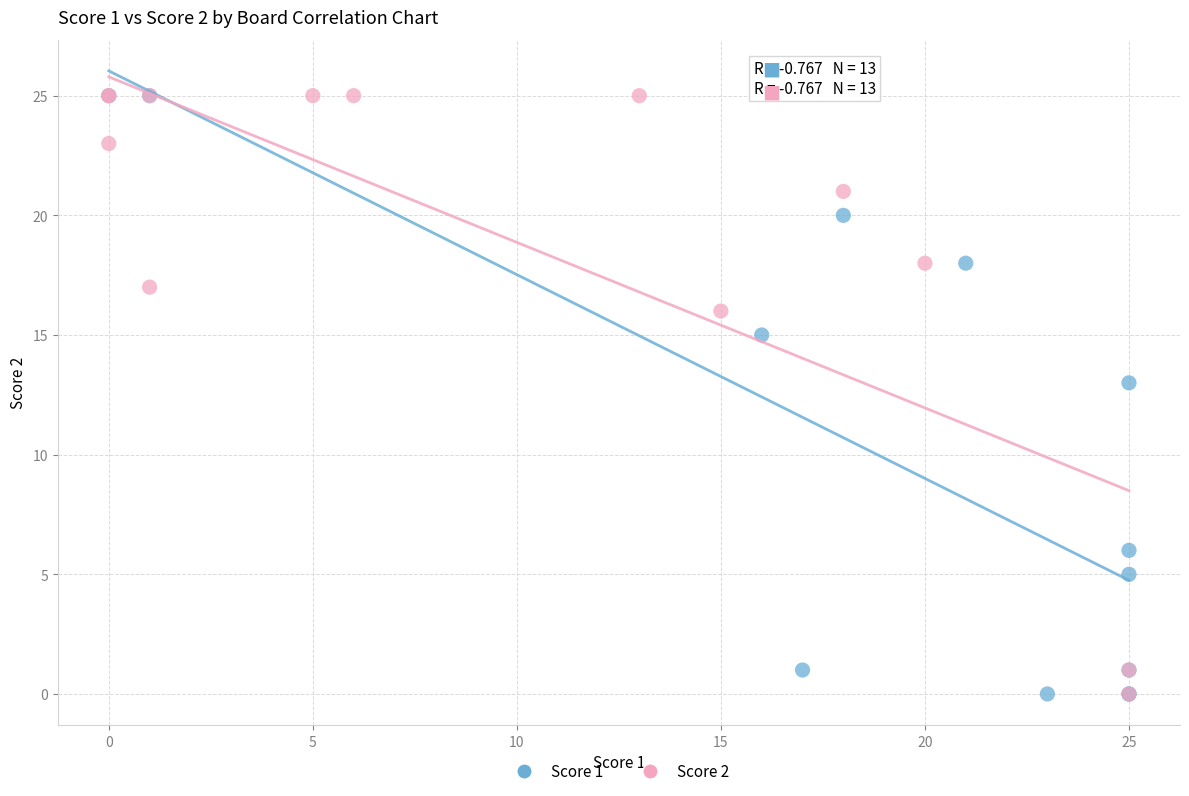

What are all the series names shown in the legend?

Score 1, Score 2